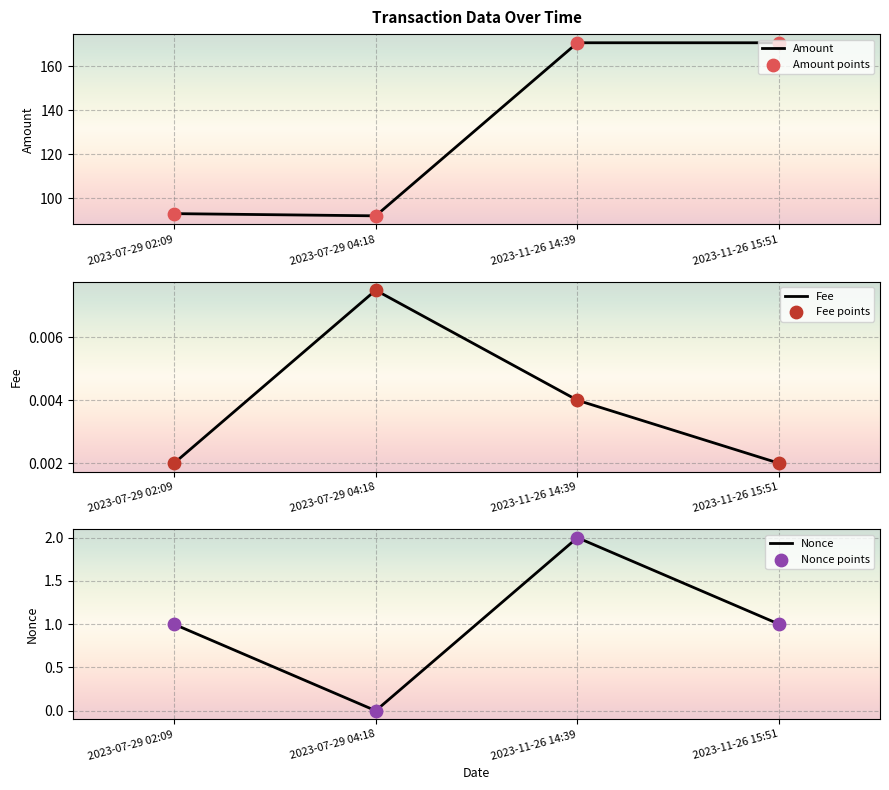

Which series has the widest spread of Y values?

Amount